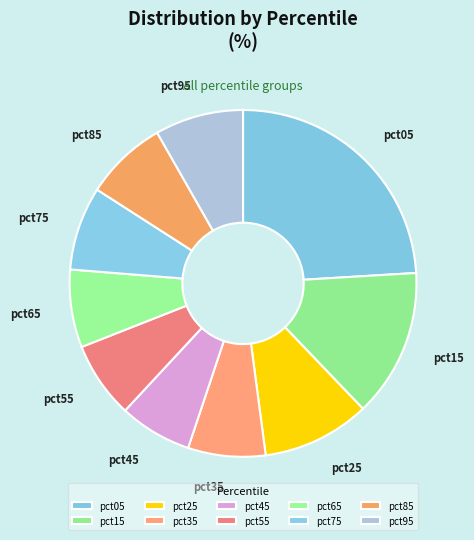

How many segments does this pie chart have?

10